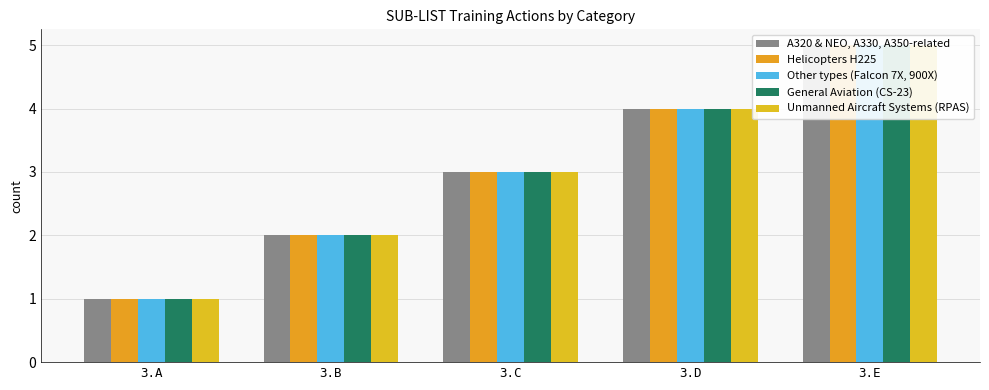

What is the difference between the maximum and minimum values in the Unmanned Aircraft Systems (RPAS) series?

4